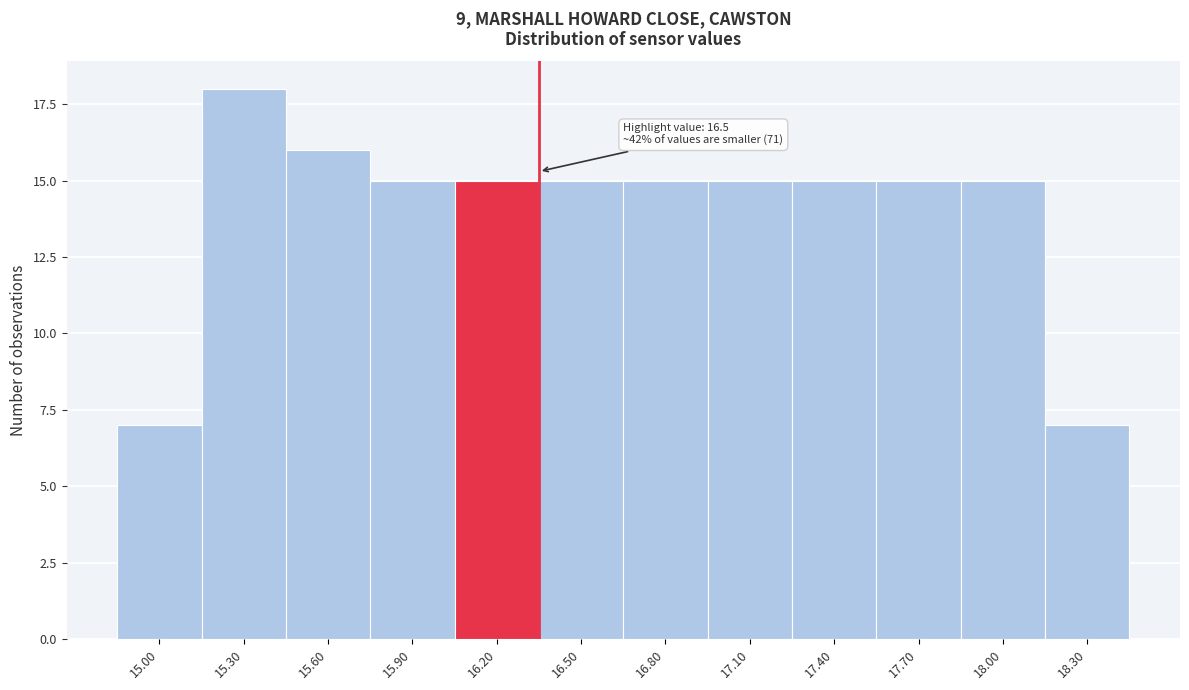

Reading left to right, transcribe all the data shown in this chart.

7	18	16	15	15	15	15	15	15	15	15	7